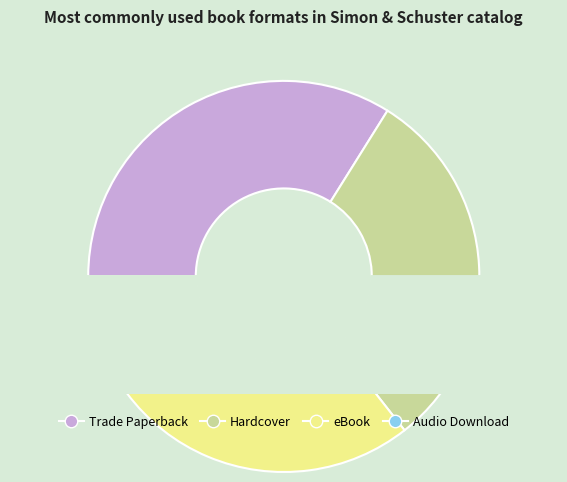

Approximately how many times larger is the value at Hardcover compared to Audio Download?

18.0